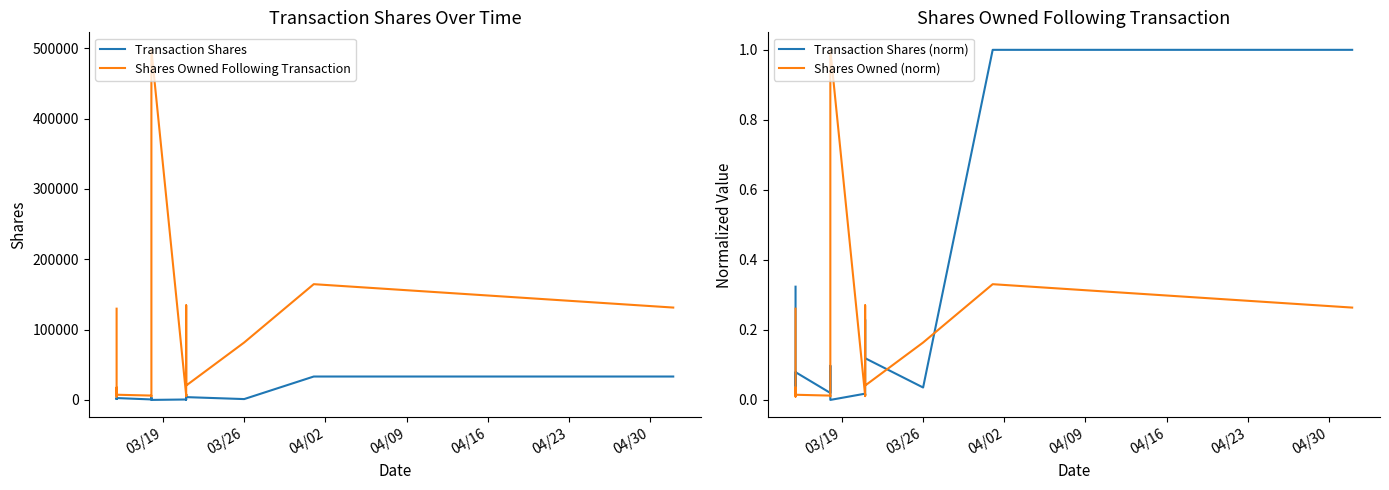

Which series has the largest range (max minus min)?

Shares Owned Following Transaction